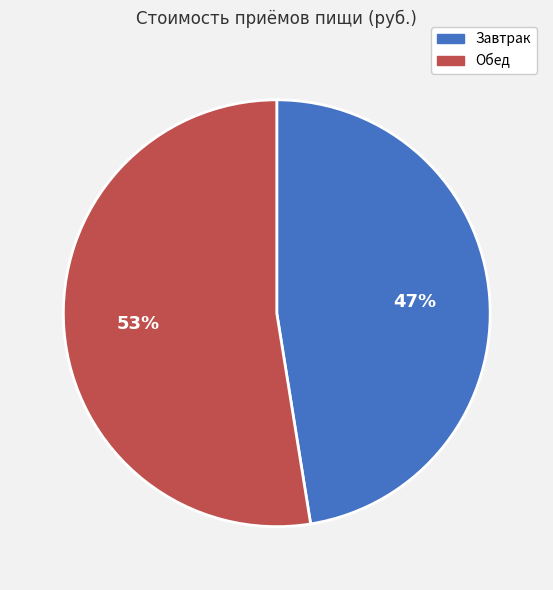

To the nearest percent, what is the average slice percentage?

50%